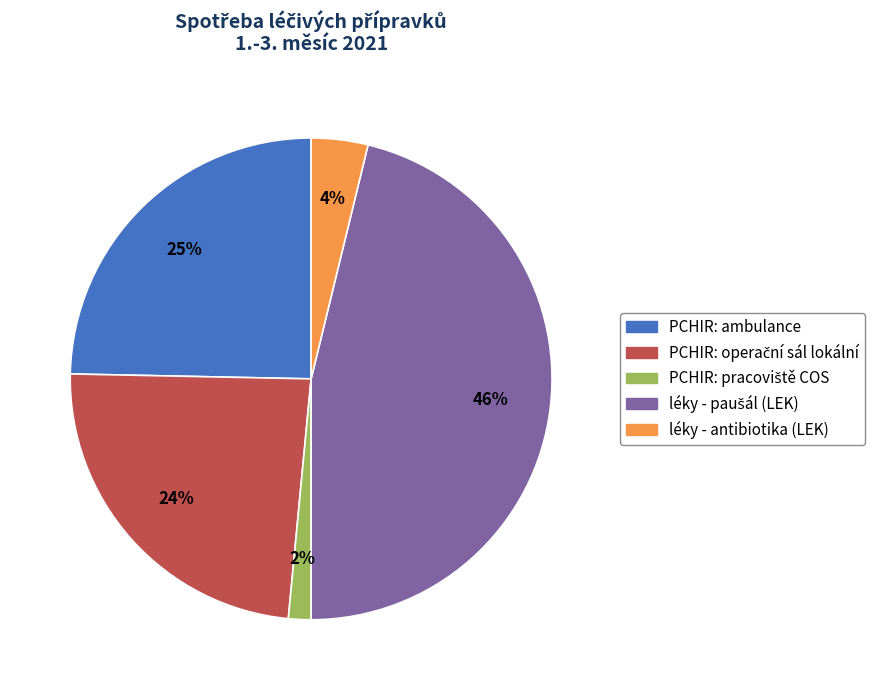

The léky - antibiotika (LEK) slice represents 4% of the pie. True or false?

True